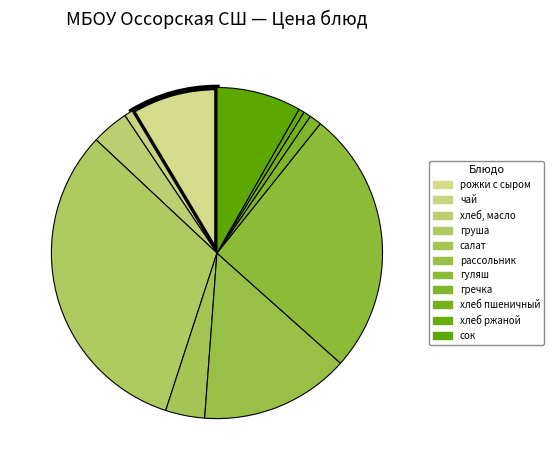

Count the number of slices in the pie.

11